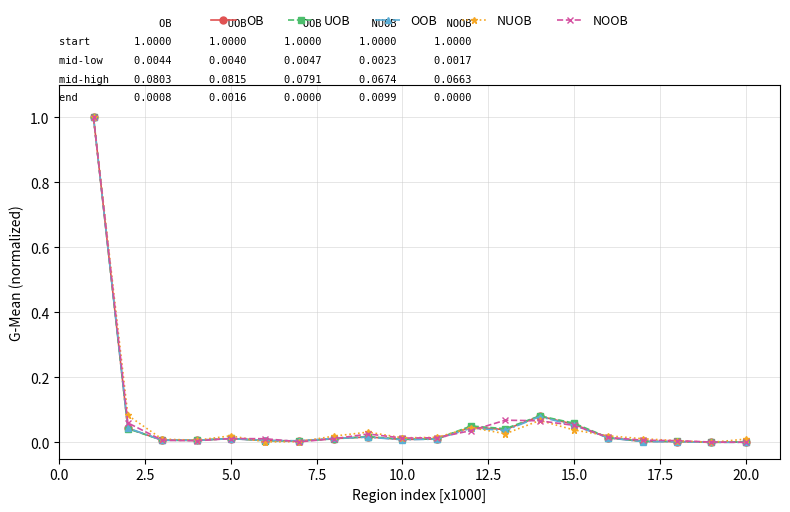

True or false: OB has more than 0 points higher than both neighbors.

True